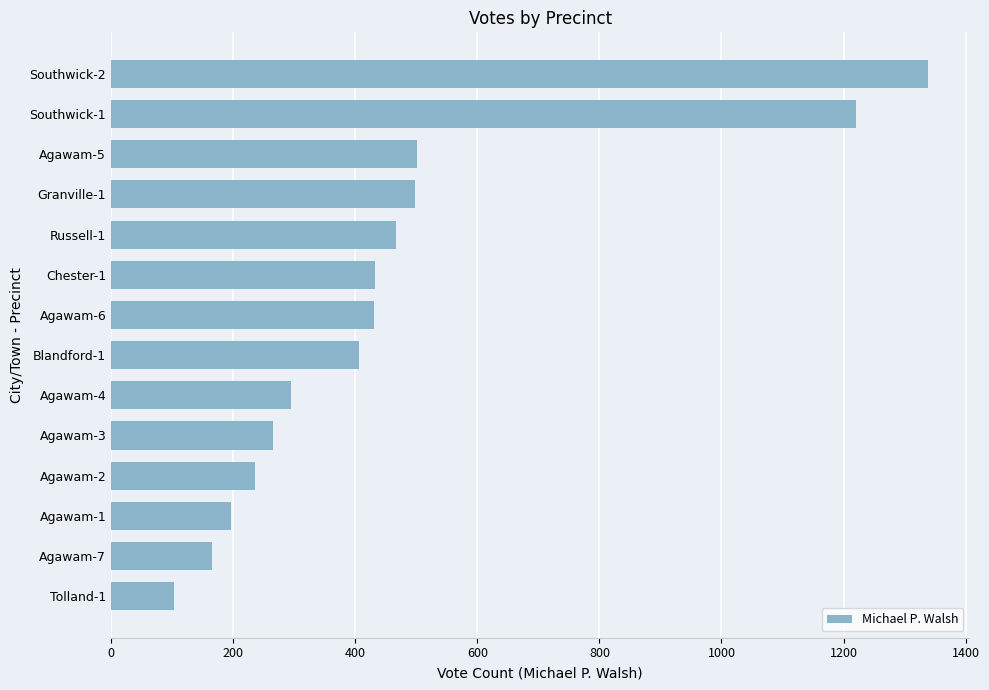

What is the difference between the values at Southwick-2 and Agawam-2?

1103